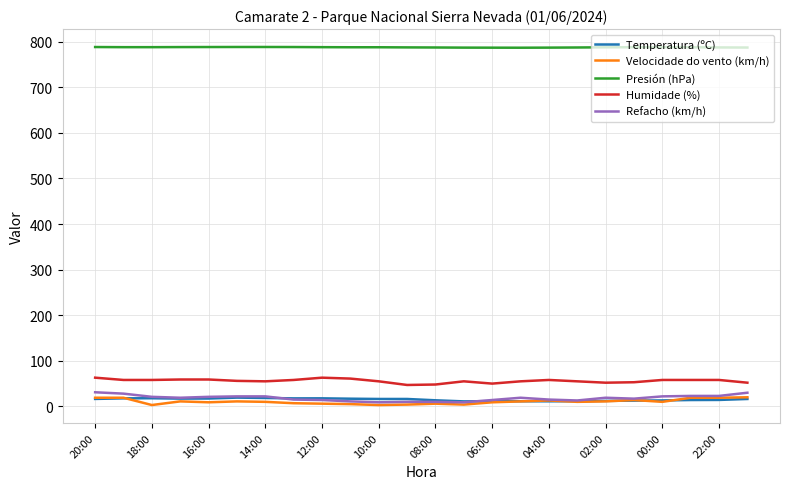

True or false: Presión (hPa) and Refacho (km/h) intersect in this chart.

False